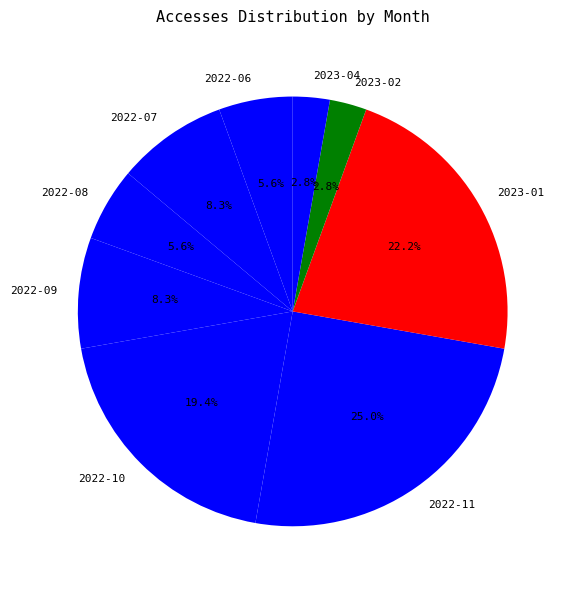

The 2022-10 slice represents 11% of the pie. True or false?

False